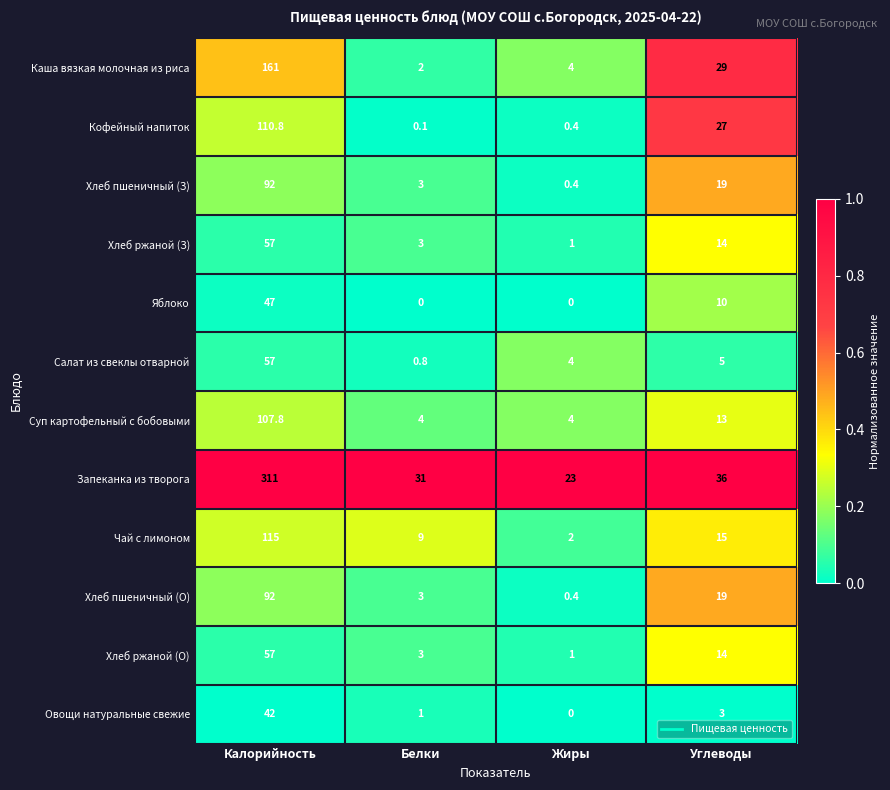

List the labels in order of Запеканка из творога value, smallest first.

Жиры, Белки, Углеводы, Калорийность